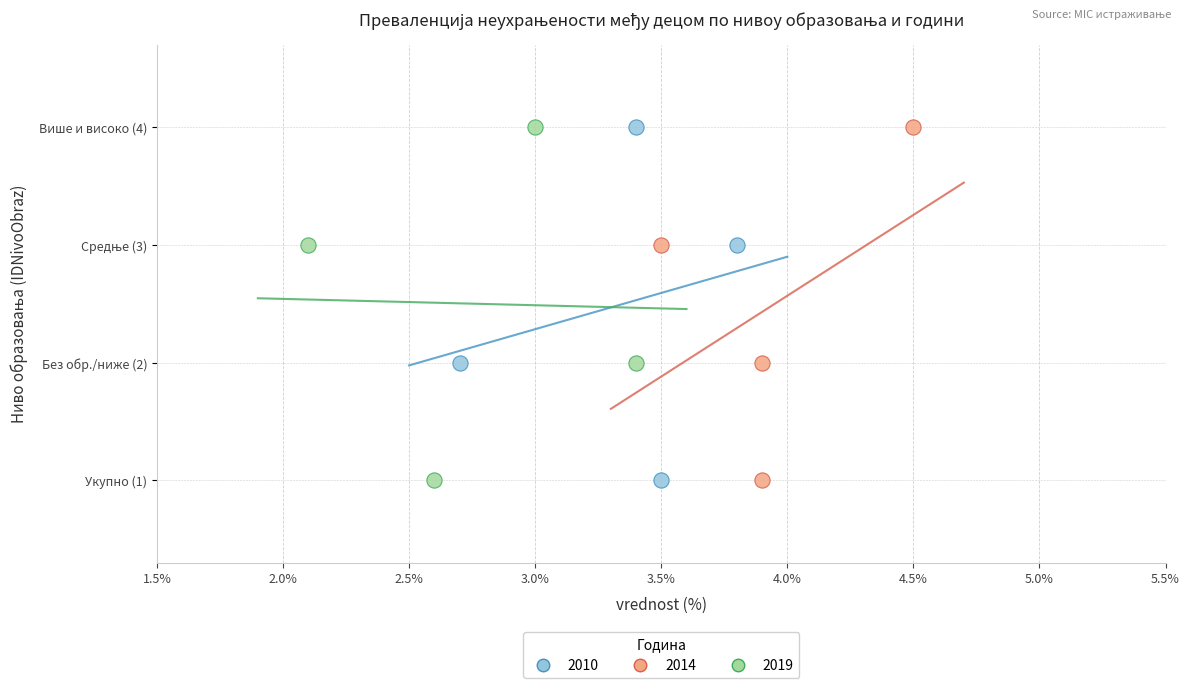

What are all the series names shown in the legend?

2010, 2014, 2019